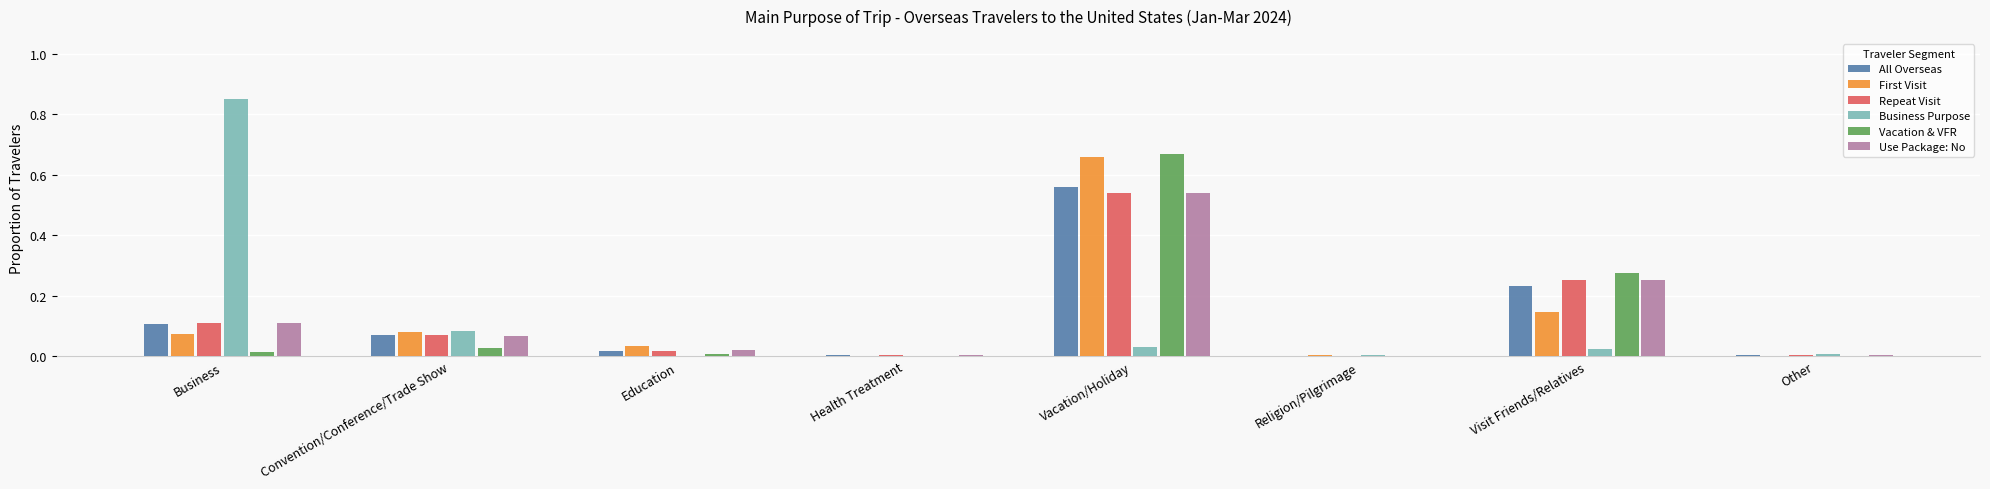

What are all the series names shown in the legend?

All Overseas, First Visit, Repeat Visit, Business Purpose, Vacation & VFR, Use Package: No